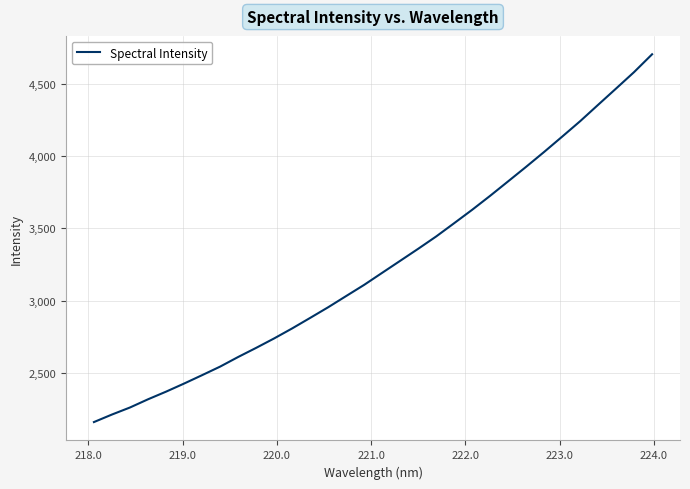

What is the difference between the maximum and minimum values?

2543.1